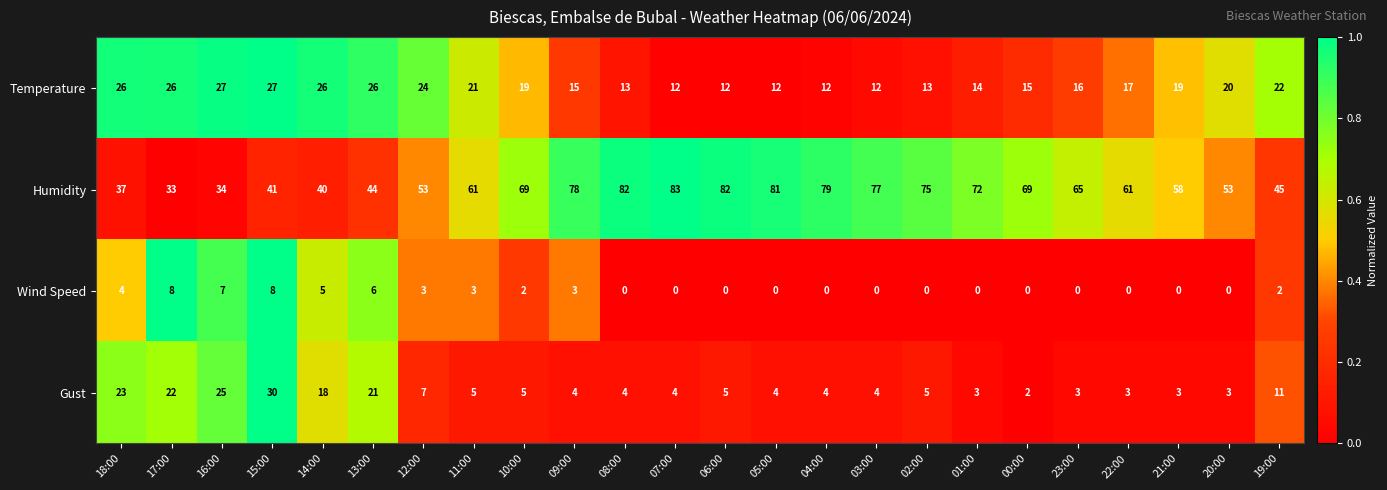

Which series has the largest total across all categories?

Humidity